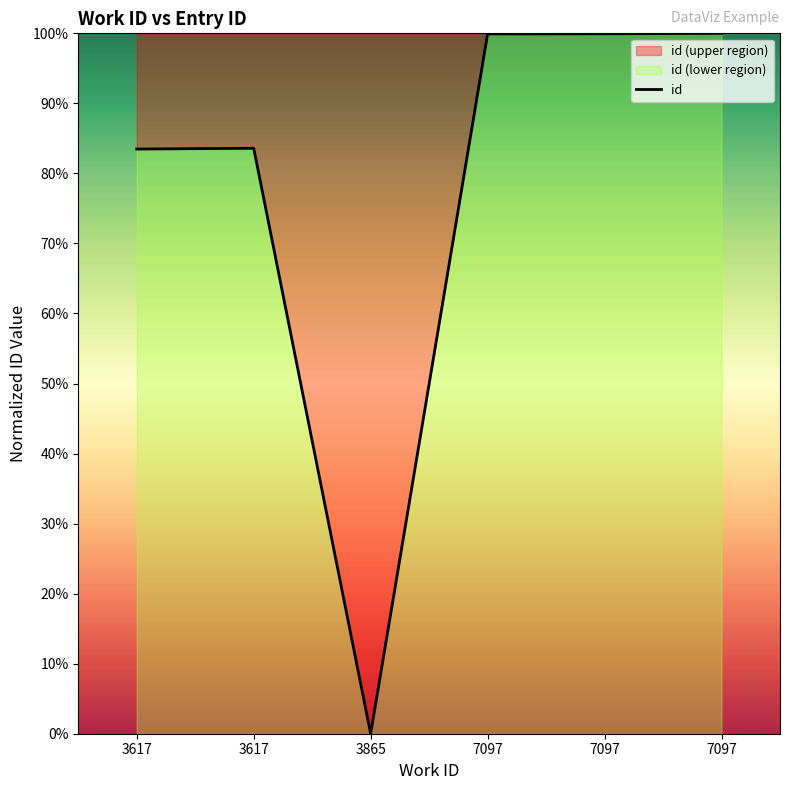

Reading left to right, transcribe all the data shown in this chart.

83.5	83.6	0.0	99.9	99.9	100.0